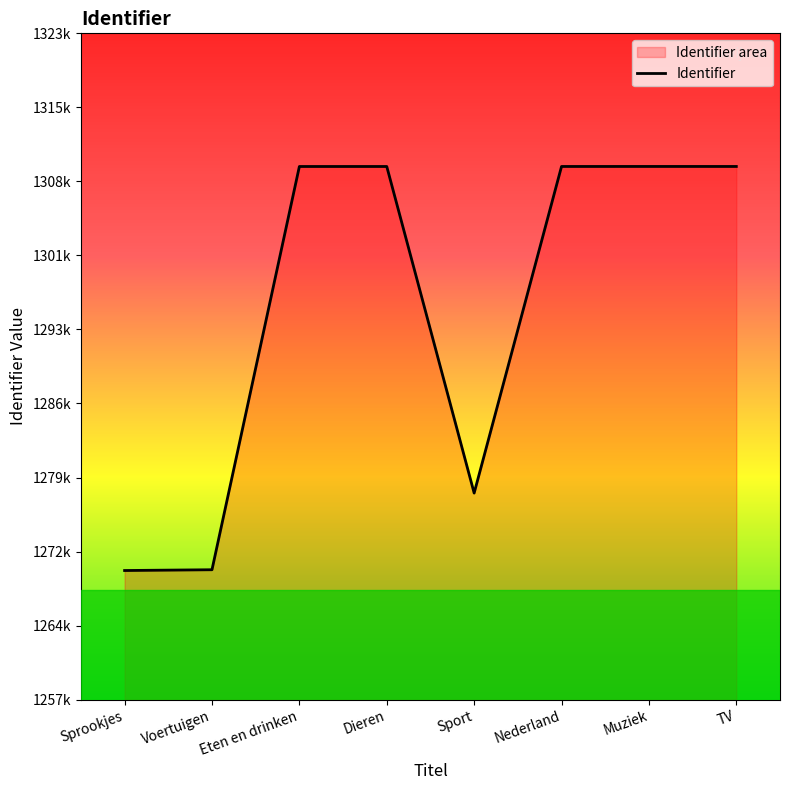

True or false: the data shows 1309937 at Dieren.

True